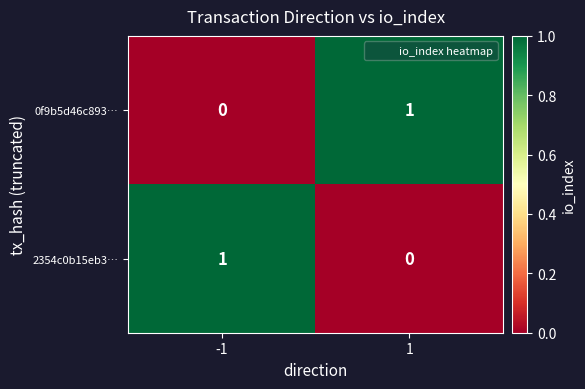

What is the greatest value displayed?

1